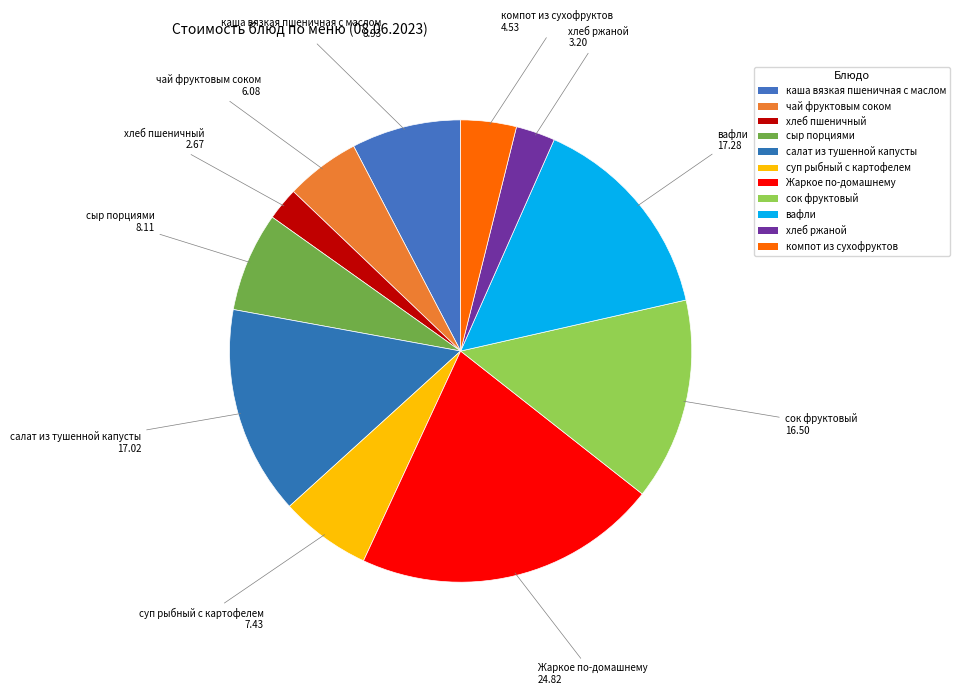

Is there any slice that represents more than half of the pie?

No